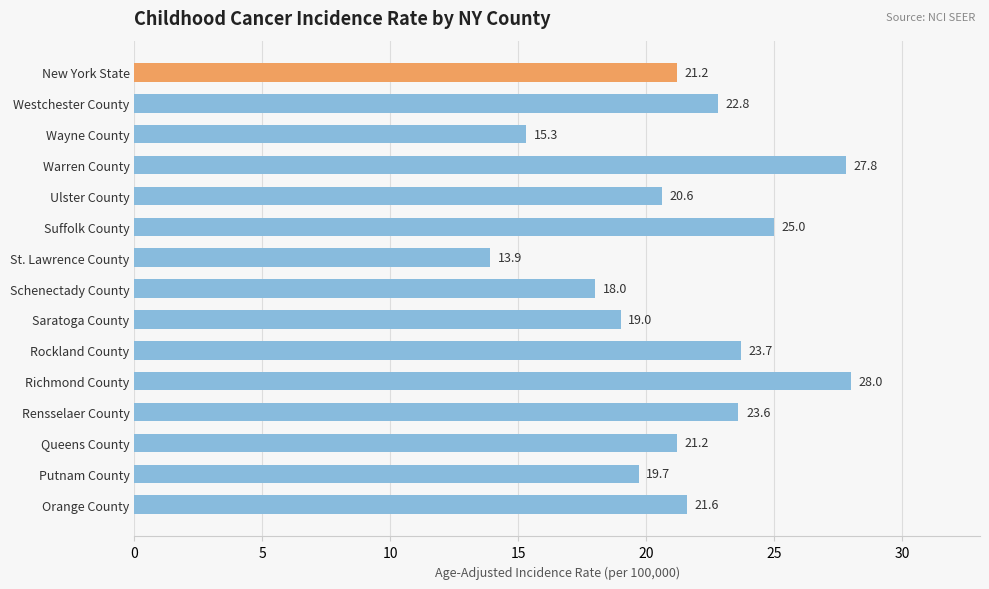

What is the approximate value at Putnam County?

19.7